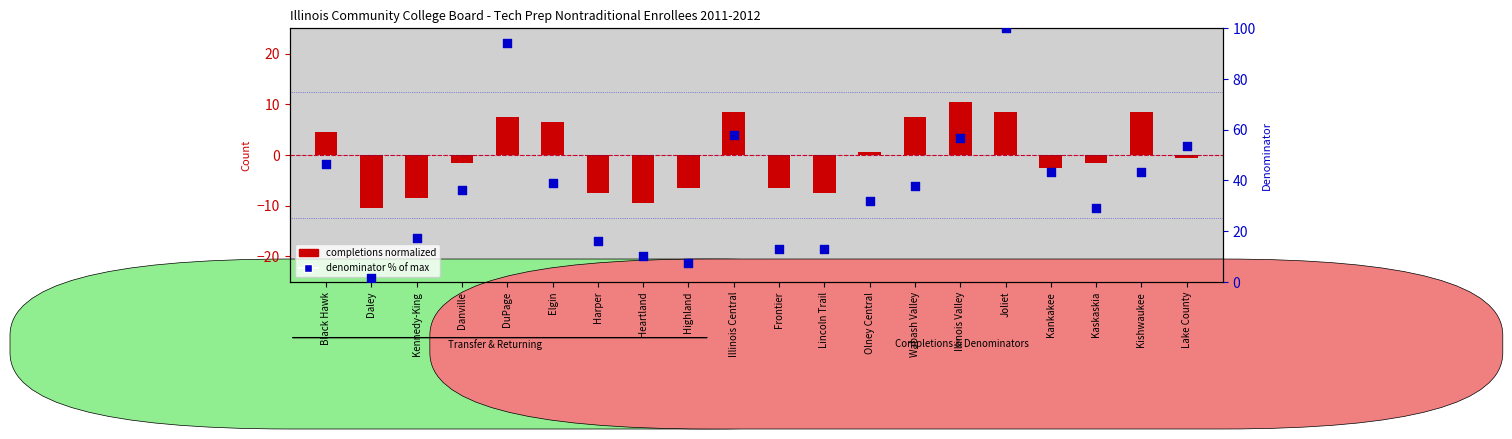

Which series reaches the minimum Y coordinate?

completions (normalized)